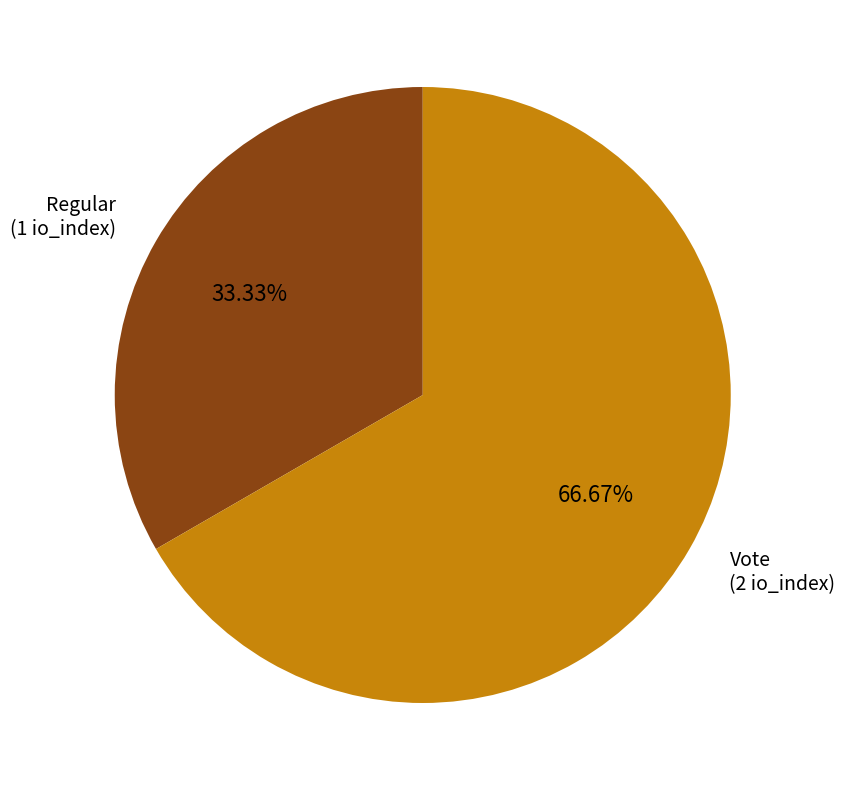

Which slice represents more than half of the pie?

Vote